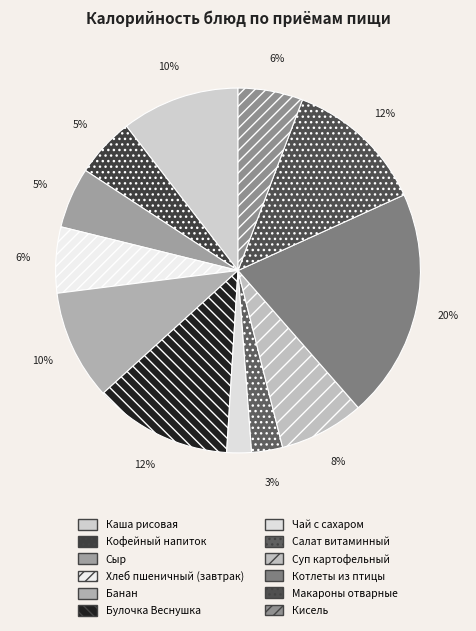

Combined, what portion of the pie is Кофейный напиток and Кисель?

11.0%